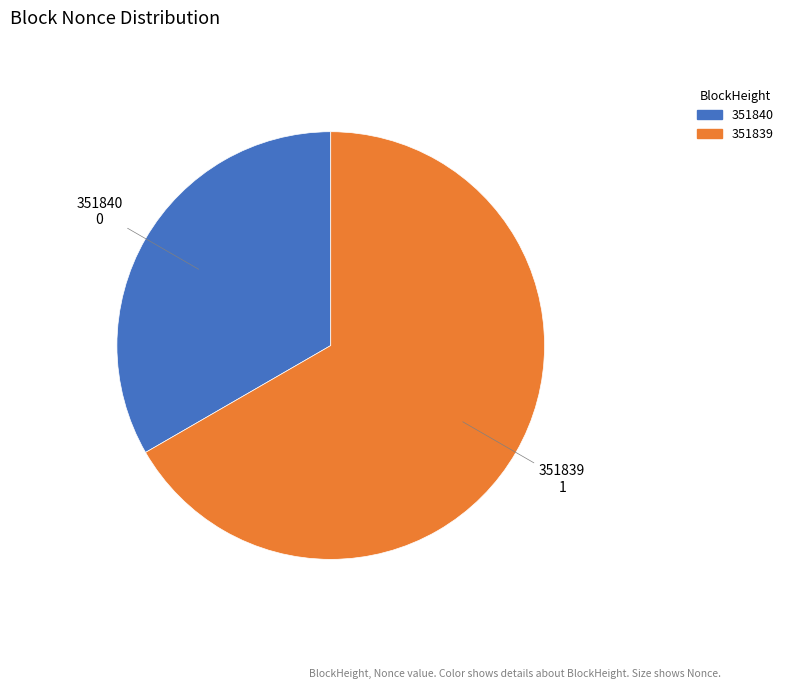

What is the majority slice?

351839